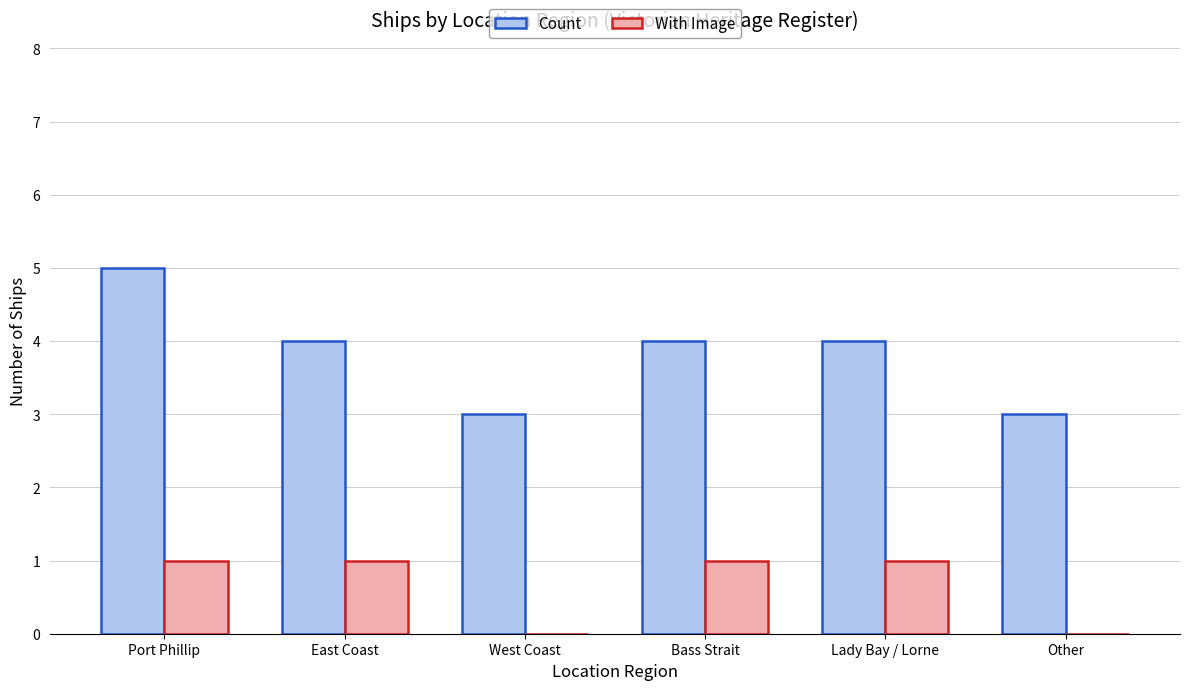

Count the Count values in the range 3 to 4.

5